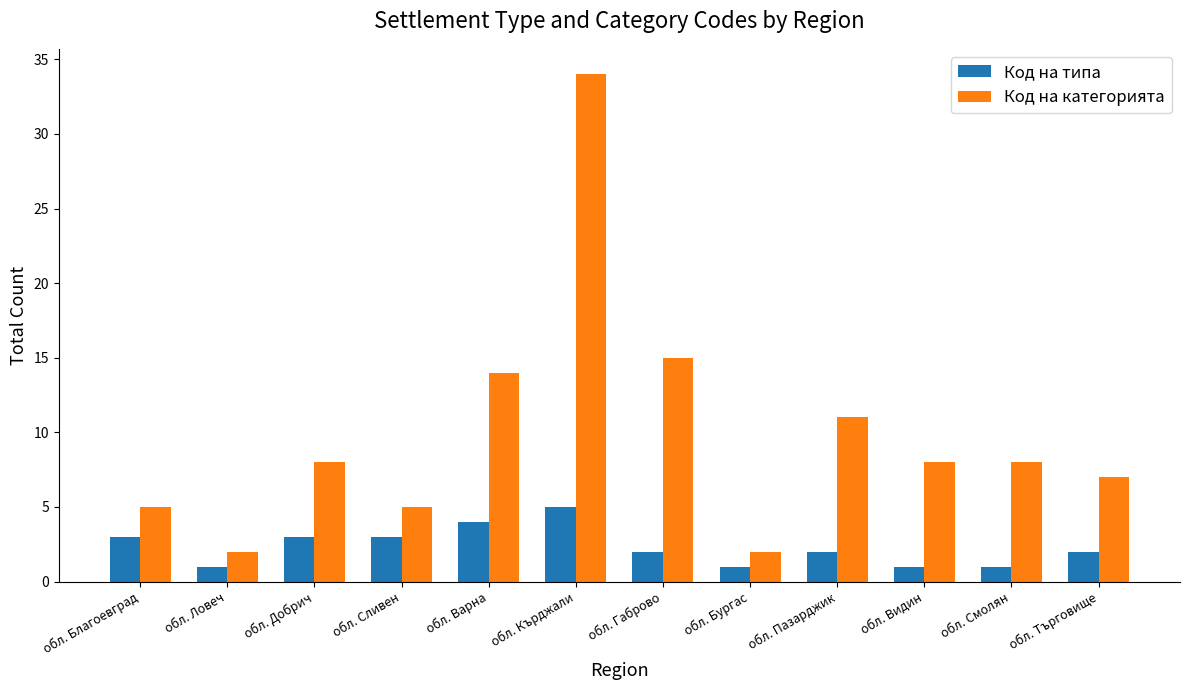

The value of Код на типа at обл. Пазарджик is 2. True or false?

True